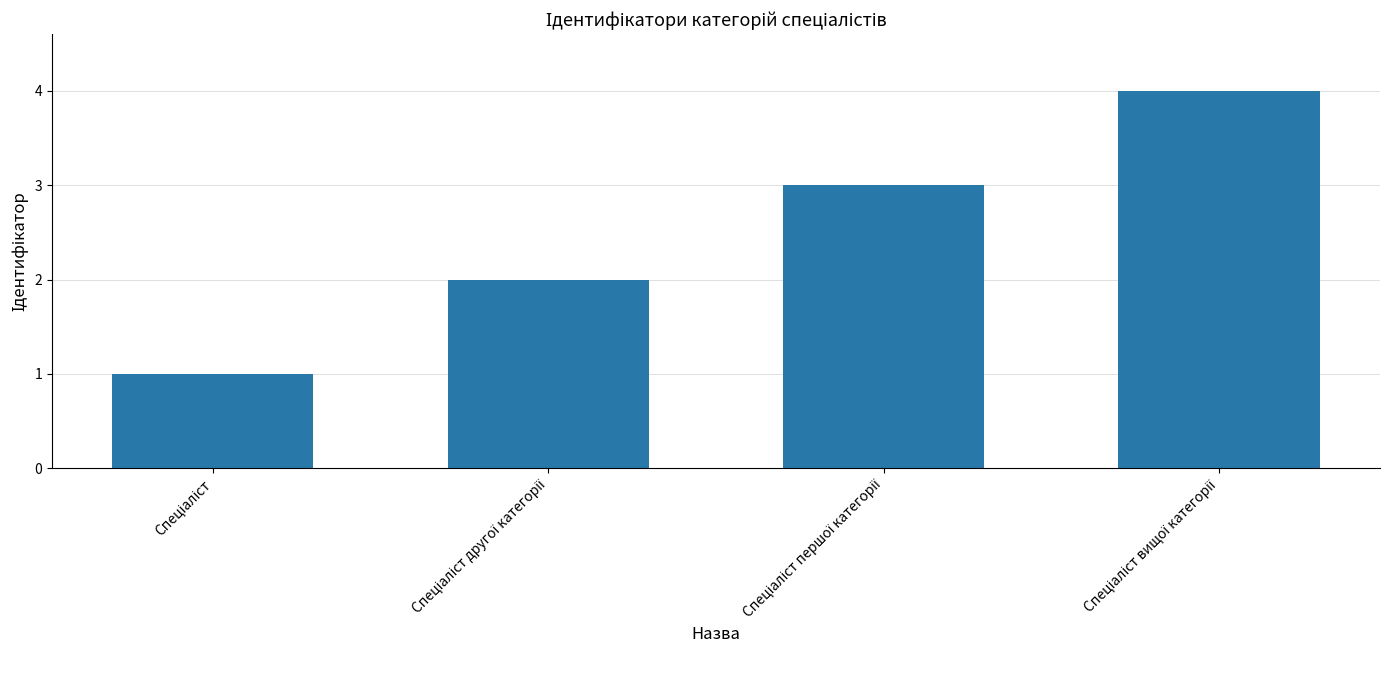

What is the difference between the maximum and minimum values?

3